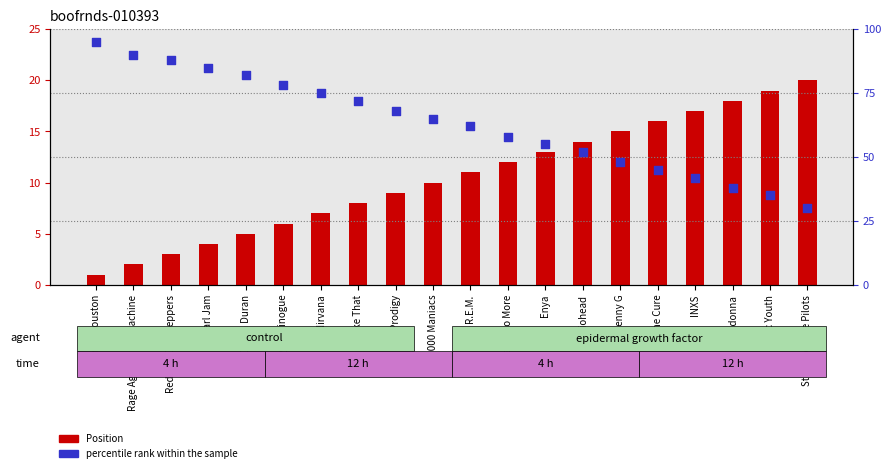

Which series reaches the maximum Y coordinate?

percentile rank within the sample